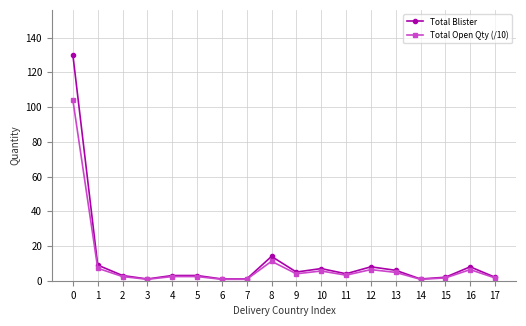

What is the total value across all series at 1?

16.2